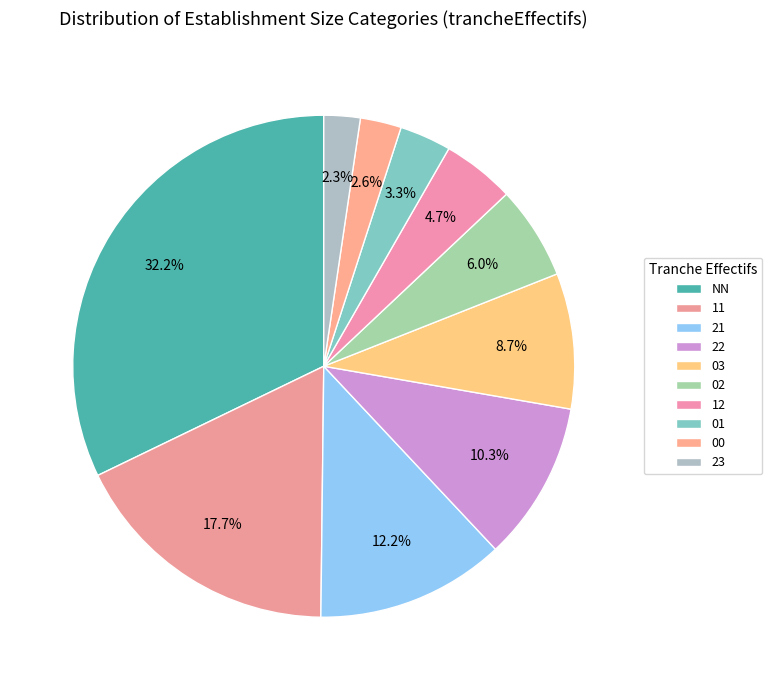

How many segments does this pie chart have?

10